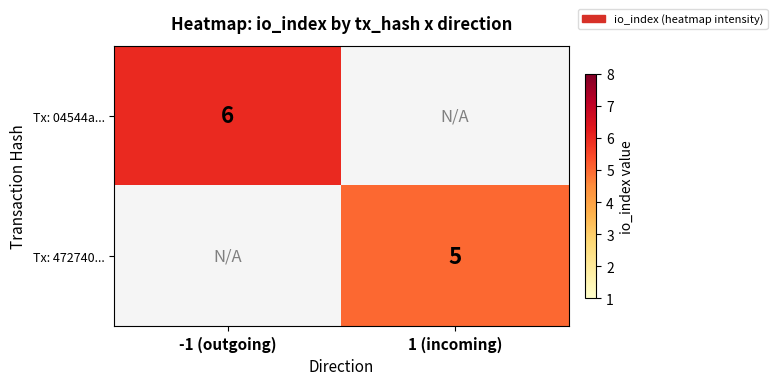

The Tx: 04544a... series shows 6 at -1 (outgoing). True or false?

True